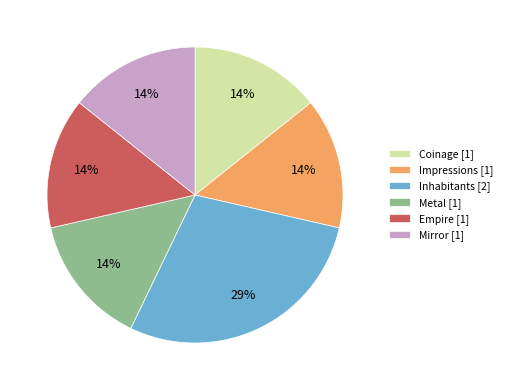

How many segments does this pie chart have?

6